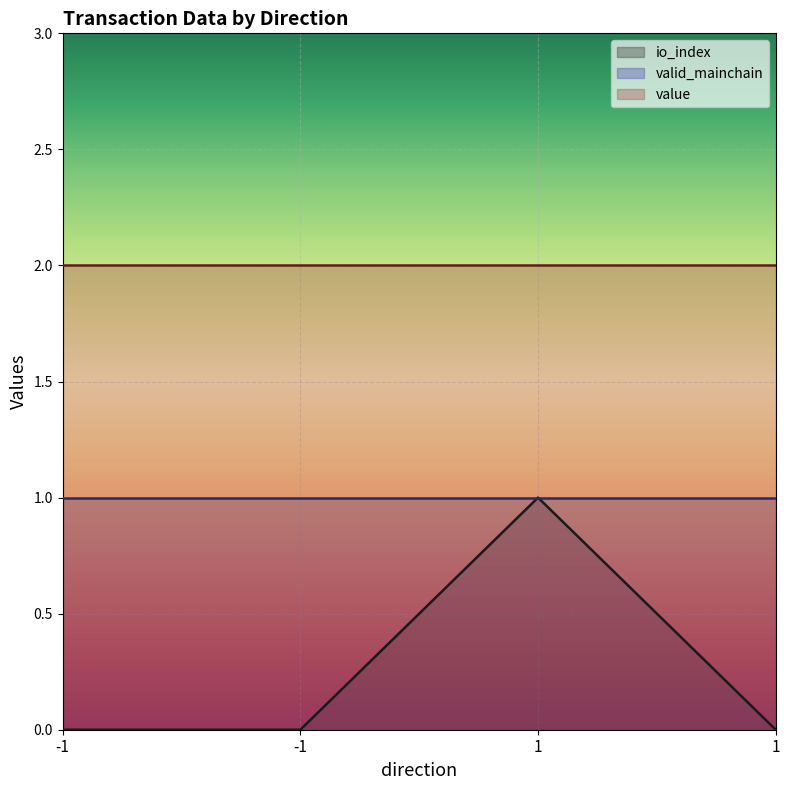

True or false: valid_mainchain and value cross at least once.

False